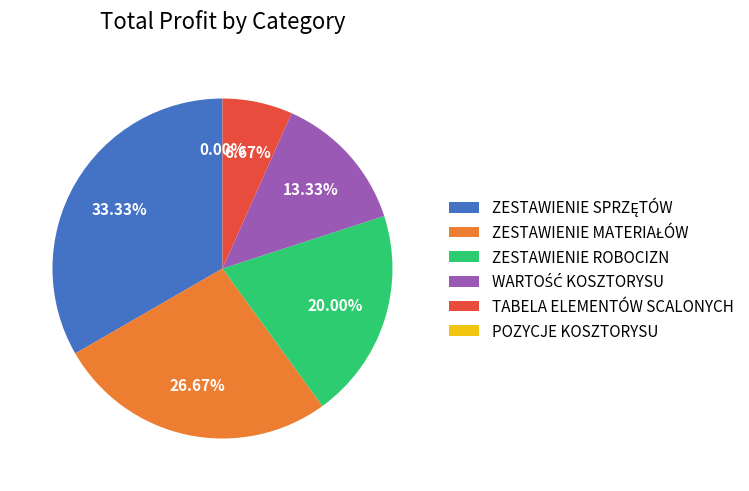

Count the number of slices in the pie.

6